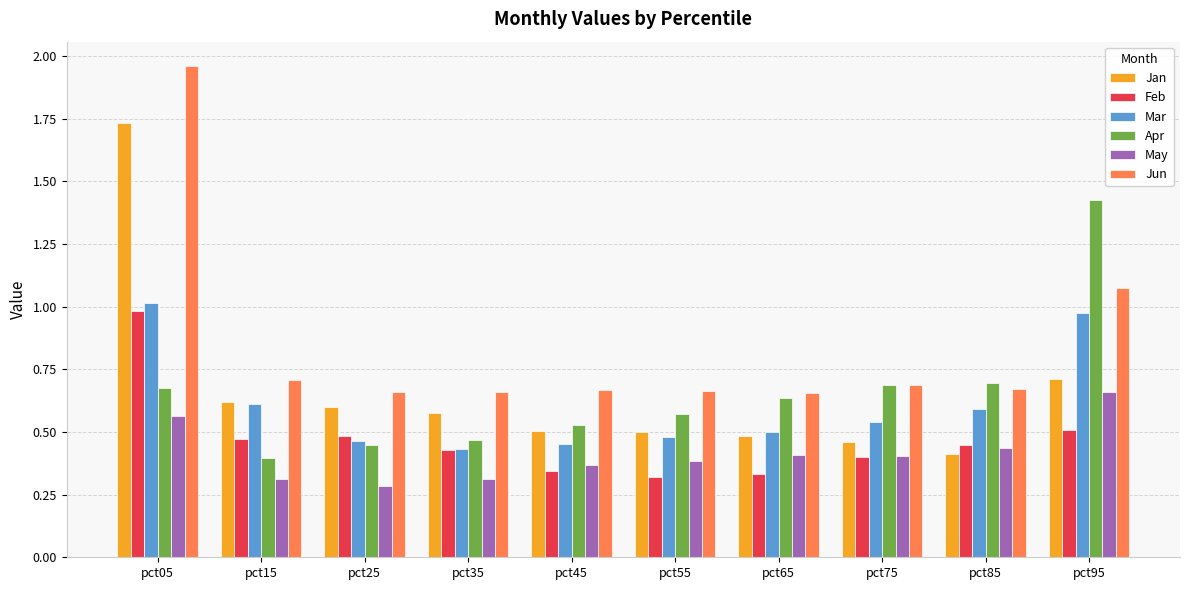

What is the sum of all Jun values?

8.4